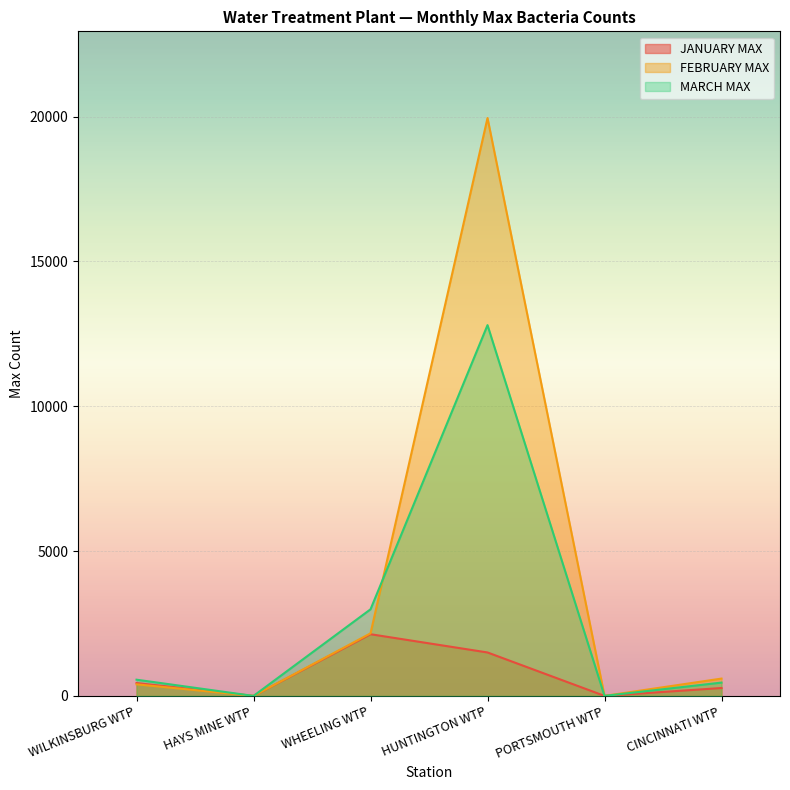

At PORTSMOUTH WTP, list the series in order from smallest to largest.

JANUARY MAX, FEBRUARY MAX, MARCH MAX